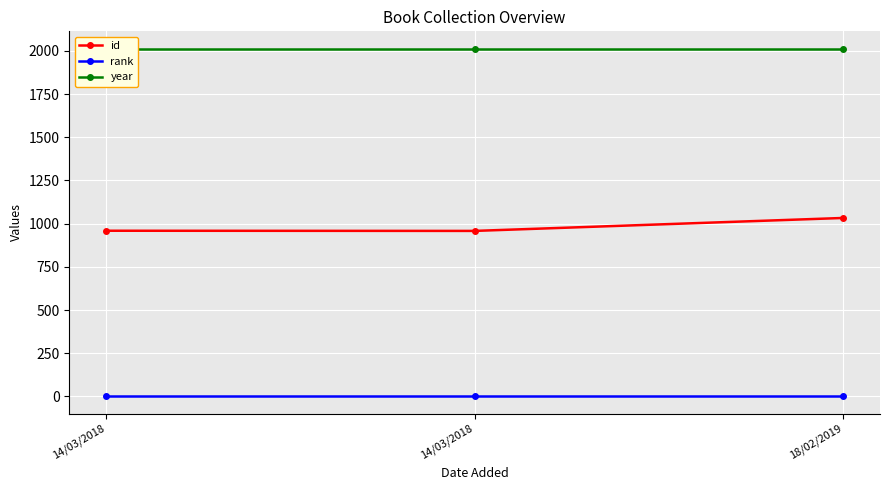

Is it true that id equals 958 at 14/03/2018?

True